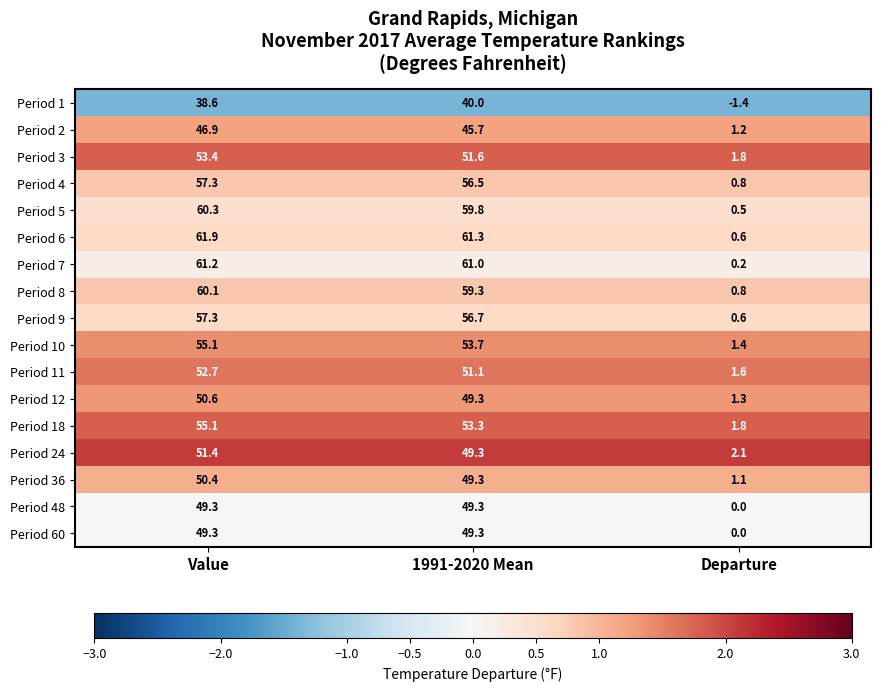

Which category has the lowest value across all series?

Departure